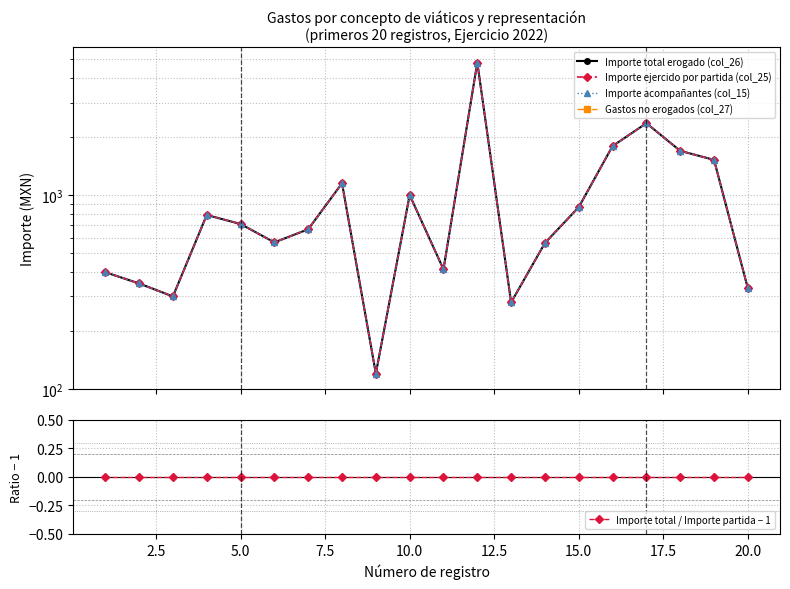

Reading left to right, list all the values displayed in this chart.

Importe total erogado (col_26): 400.0	350.0	300.0	789.0	709.0	570.0	666.0	1150.0	120.0	1000.0	414.0	4823.4	279.5	566.0	866.0	1789.2	2346.4	1690.0	1517.8	330.0
Importe ejercido por partida (col_25): 400.0	350.0	300.0	789.0	709.0	570.0	666.0	1150.0	120.0	1000.0	414.0	4823.4	279.5	566.0	866.0	1789.2	2346.4	1690.0	1517.8	330.0
Importe acompañantes (col_15): 400.0	350.0	300.0	789.0	709.0	570.0	666.0	1150.0	120.0	1000.0	414.0	4823.4	279.5	566.0	866.0	1789.2	2346.4	1690.0	1517.8	330.0
Gastos no erogados (col_27): 0.0	0.0	0.0	0.0	0.0	0.0	0.0	0.0	0.0	0.0	0.0	0.0	0.0	0.0	0.0	0.0	0.0	0.0	0.0	0.0
Importe total / Importe partida − 1: 0.0	0.0	0.0	0.0	0.0	0.0	0.0	0.0	0.0	0.0	0.0	0.0	0.0	0.0	0.0	0.0	0.0	0.0	0.0	0.0